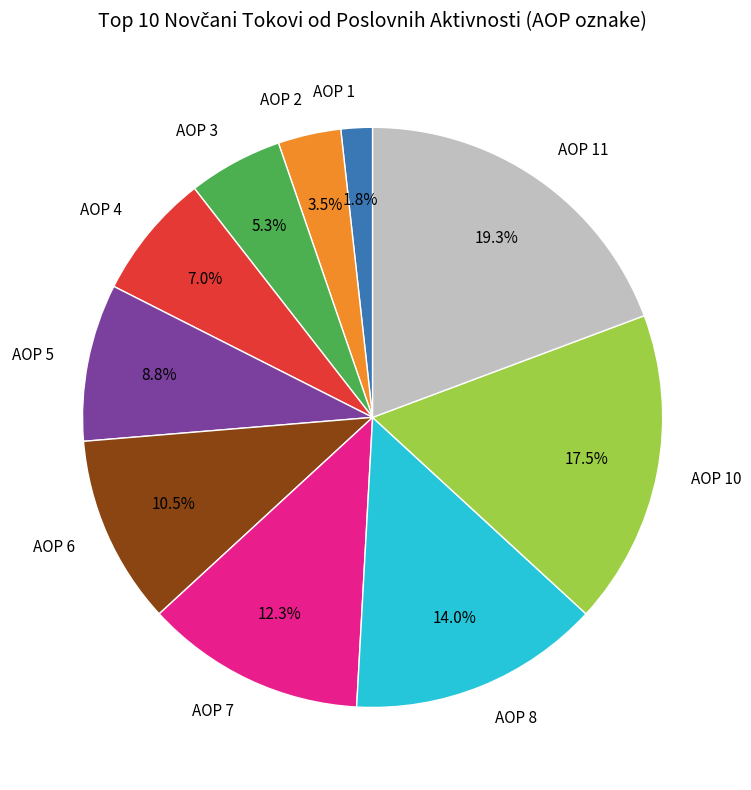

Approximately how many times larger is the value at AOP 10 compared to AOP 4?

2.5